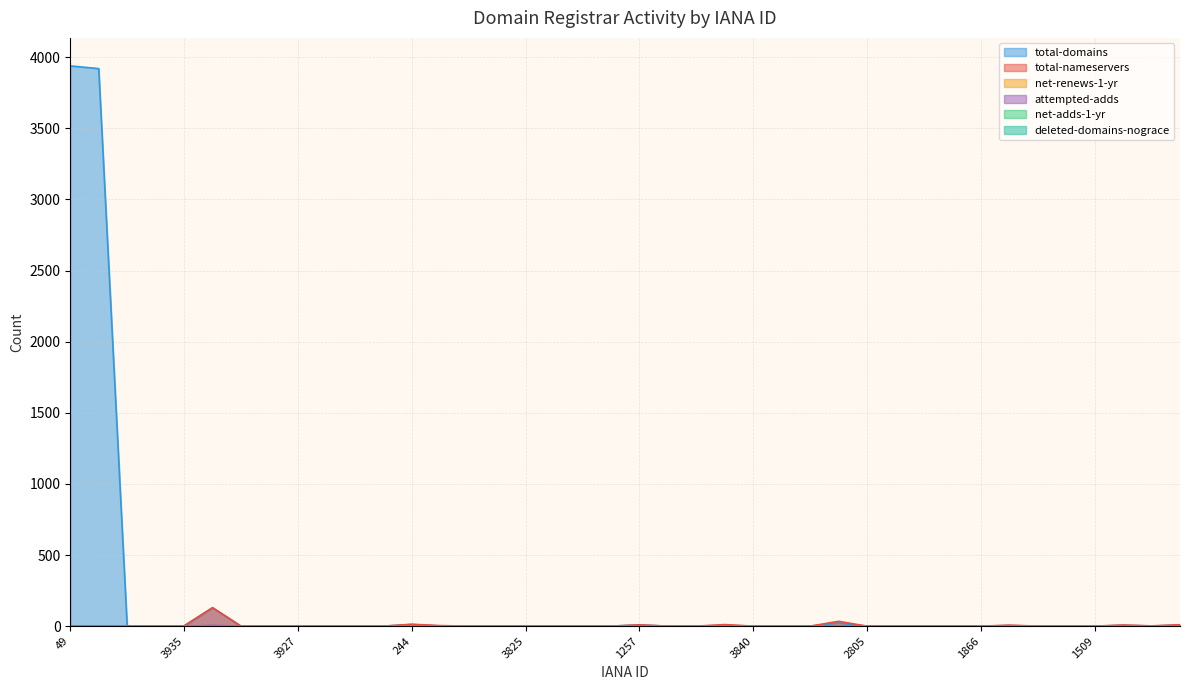

In total-nameservers, how many points are higher than both neighbors (excluding endpoints)?

7